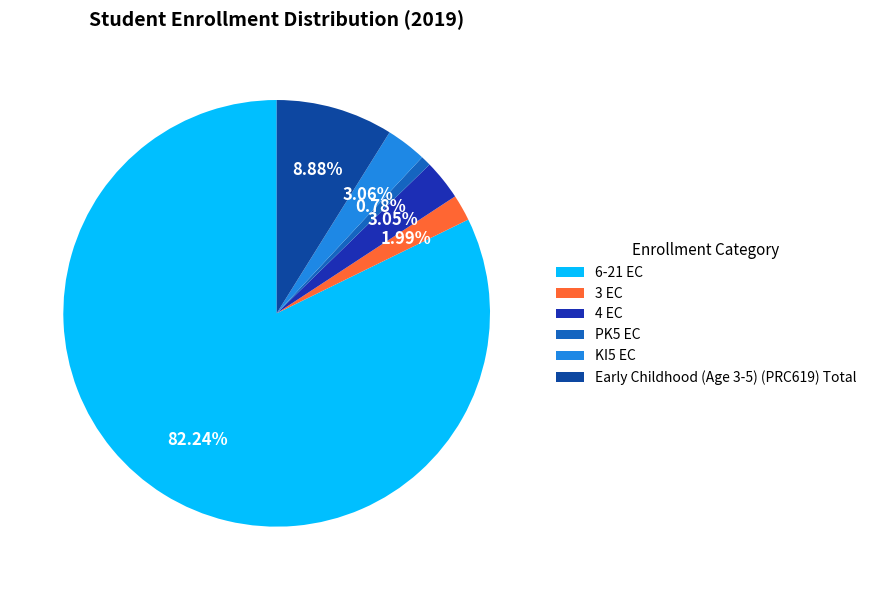

Does Early Childhood (Age 3-5) (PRC619) Total represent more than half of the total?

No